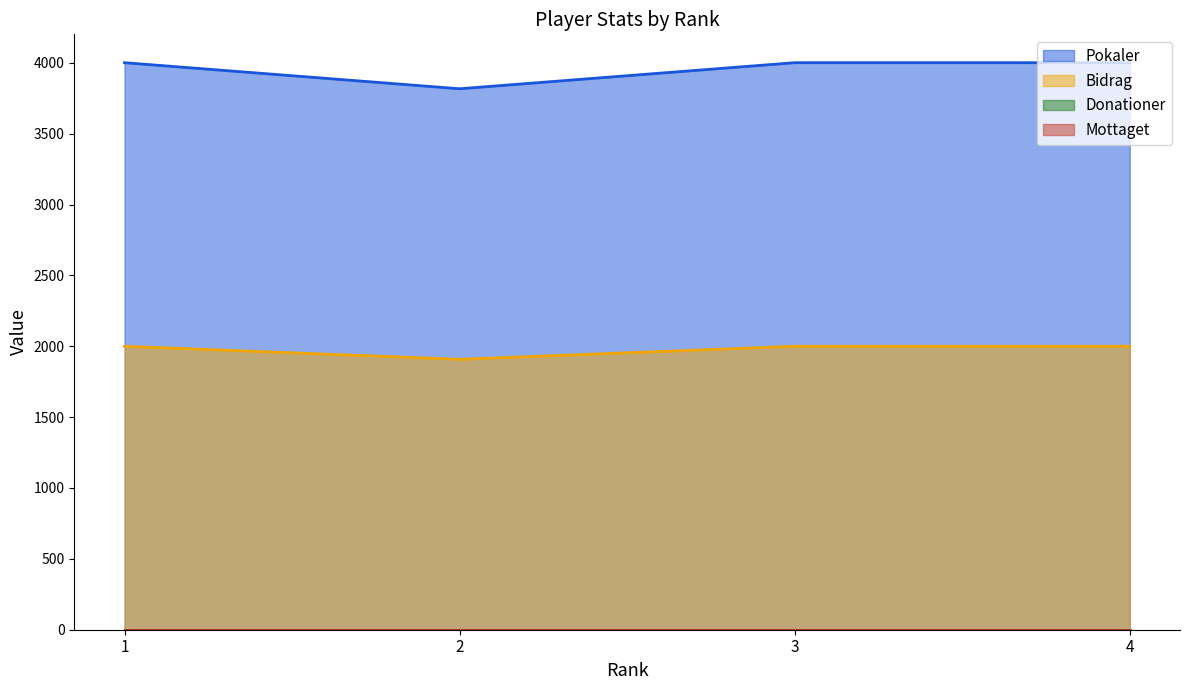

True or false: Bidrag has a value of 1050 at 1.

False